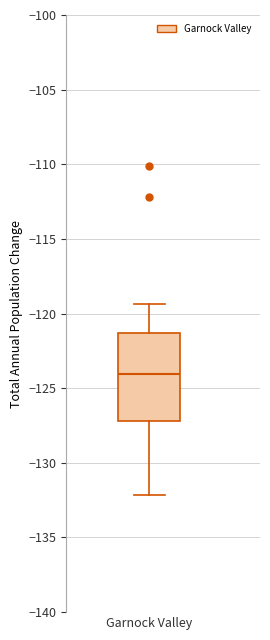

Transcribe this box plot: give where the median line is, the range the box spans, and where the two whiskers end, as read against the y-axis. The values are not printed on the chart, so give them approximately, as read against the axis.

median -124.0, box -127.0 to -121.5, whiskers -132.0 to -119.5